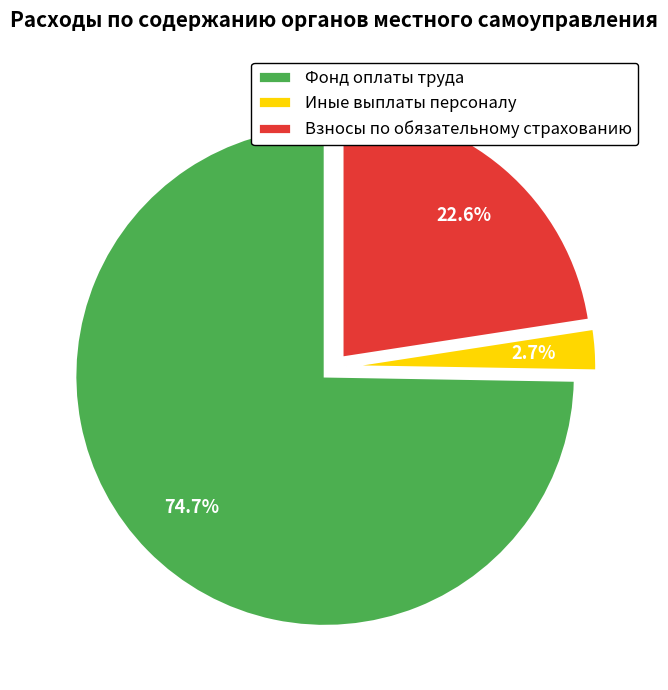

Is it true that Взносы по обязательному страхованию is 23% of the pie?

True